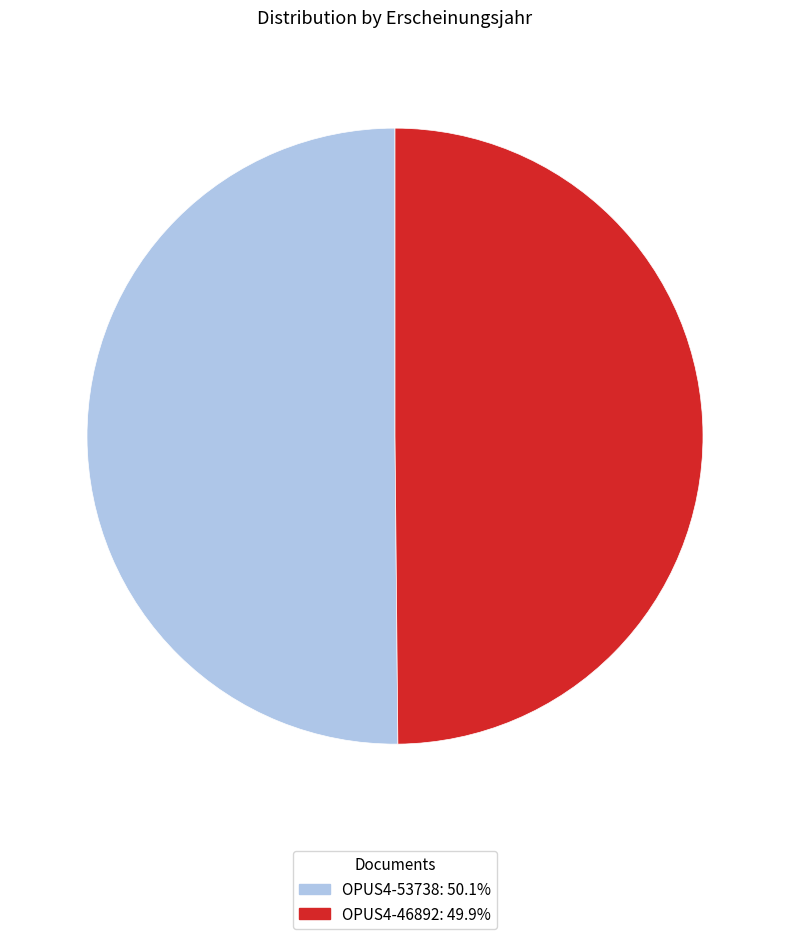

Do OPUS4-53738: 50.1% and OPUS4-46892: 49.9% together represent more than half of the pie?

Yes